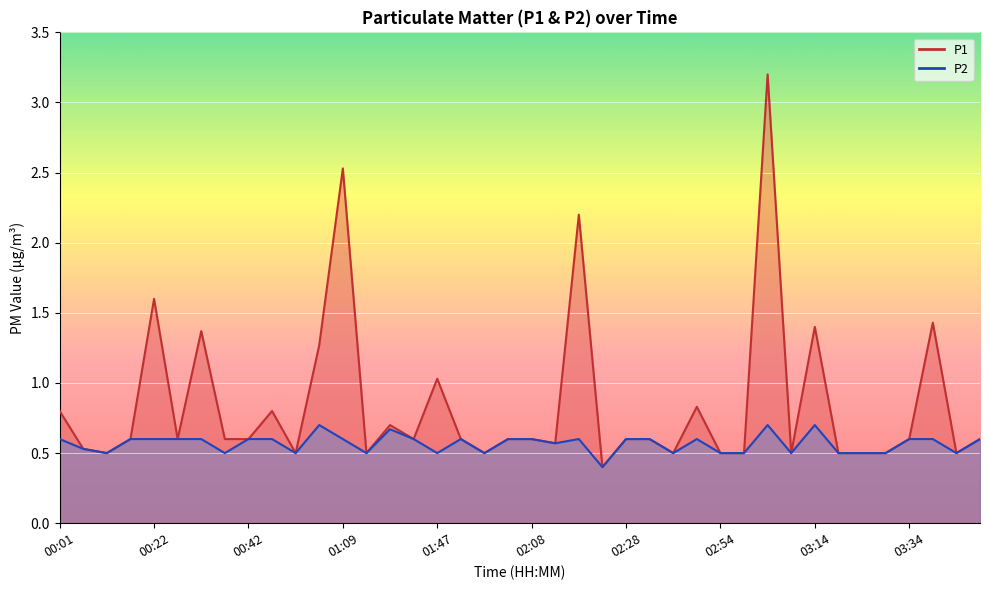

What is the smallest value displayed?

0.4